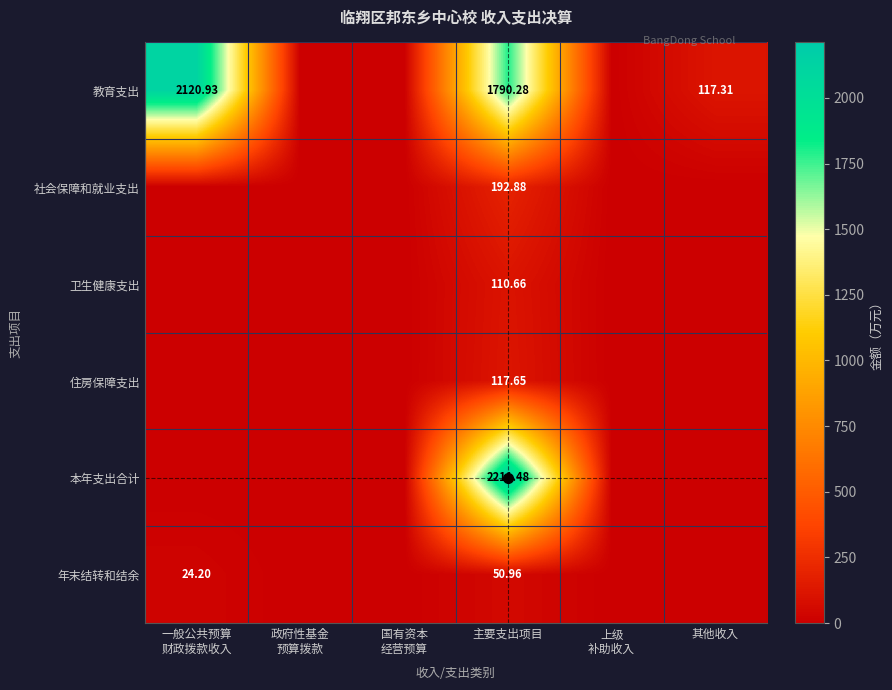

What is the difference between the 年末结转和结余 values at 政府性基金 预算拨款 and 主要支出项目?

51.0